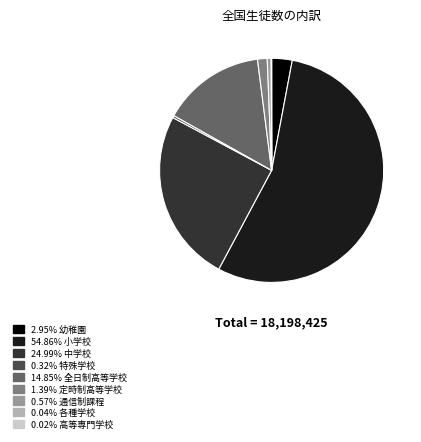

Is there any slice that represents more than half of the pie?

Yes